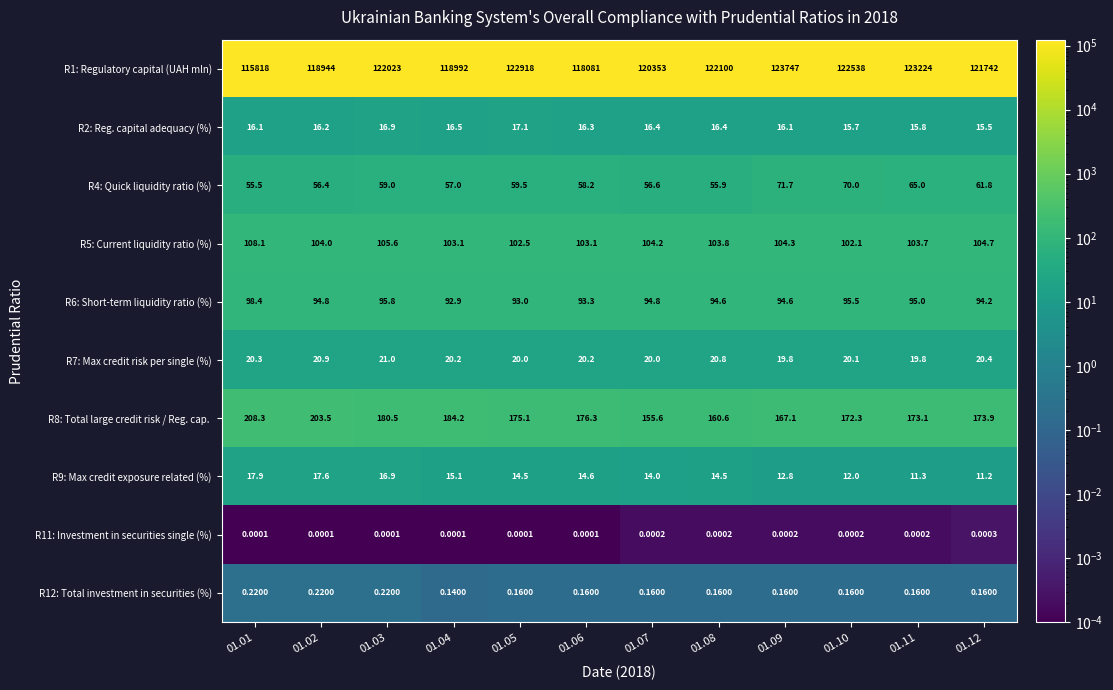

Which series has the largest total across all categories?

R1: Regulatory capital (UAH mln)